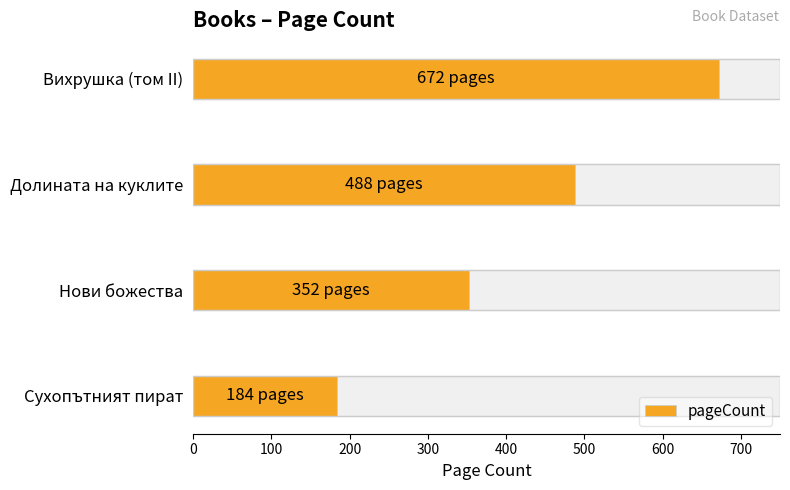

How many values exceed 488?

1